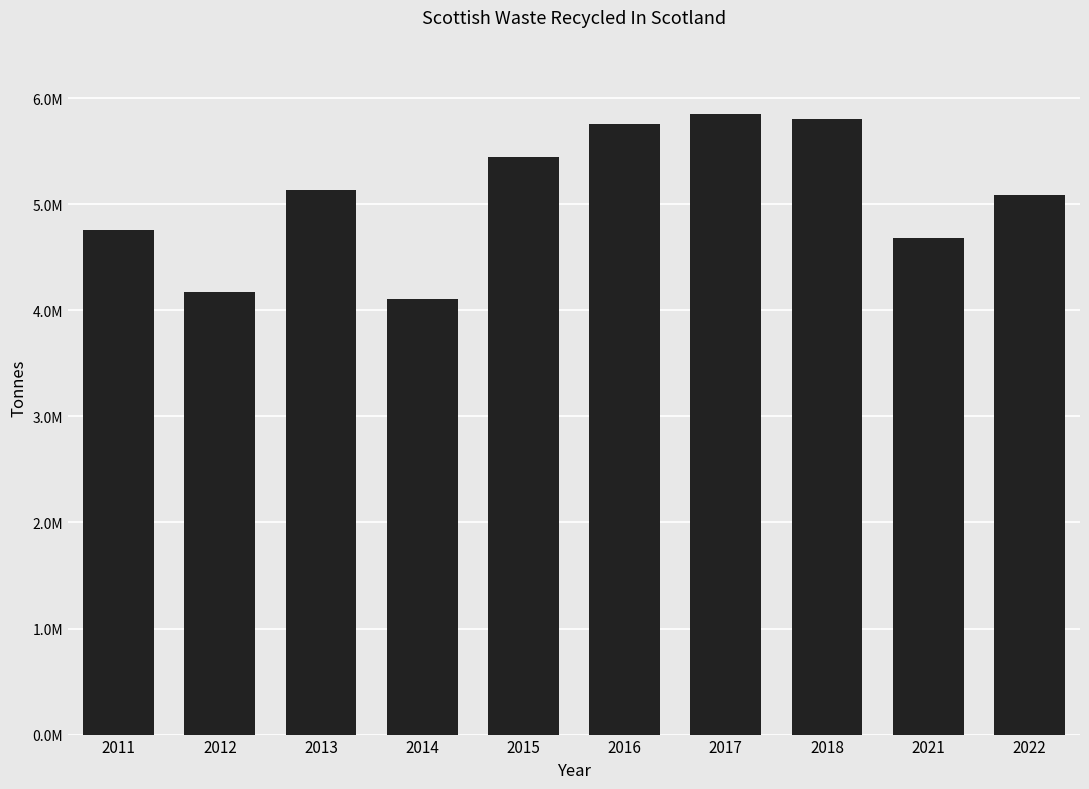

What is the change in value from 2011 to 2015?

+690102.5